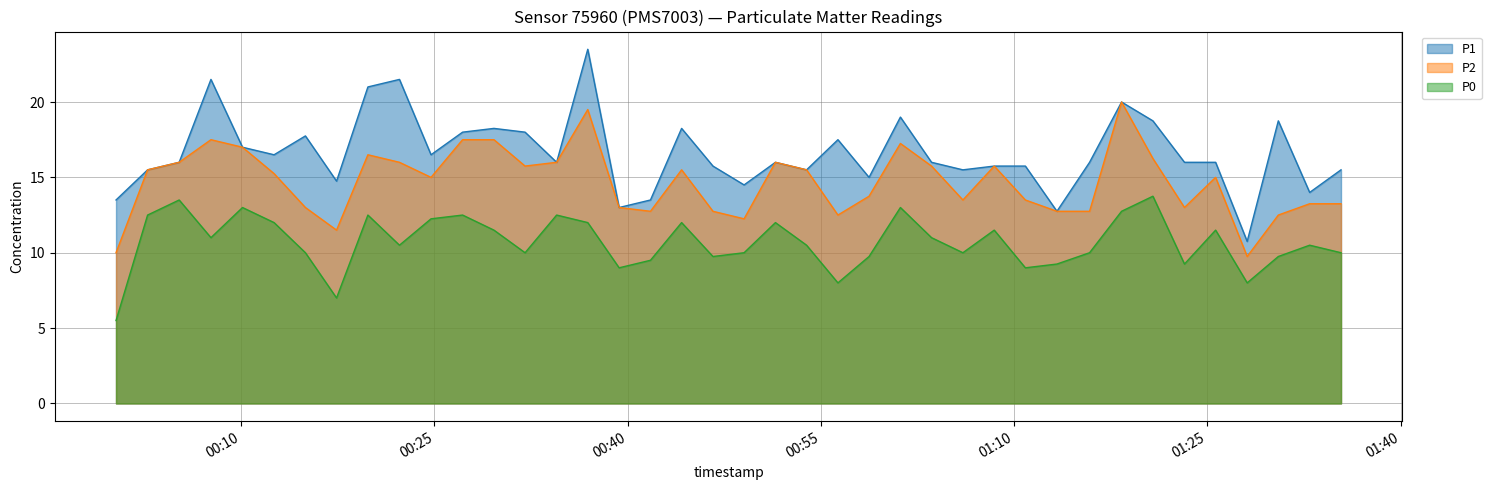

True or false: P2 has a value of 25.9 at 2023-02-28T00:12:33.

False